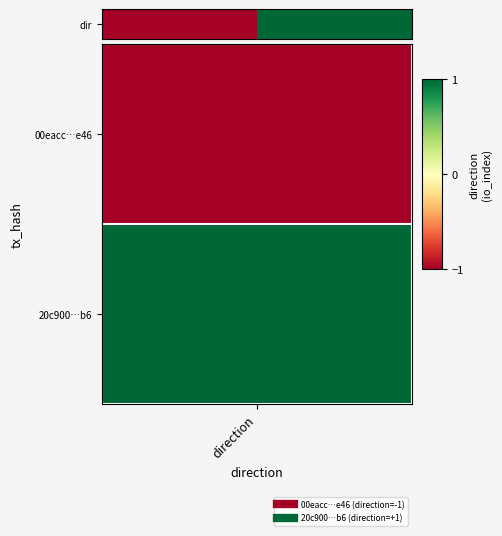

Reading left to right, what are all the values shown in this chart?

direction=-1	1=1